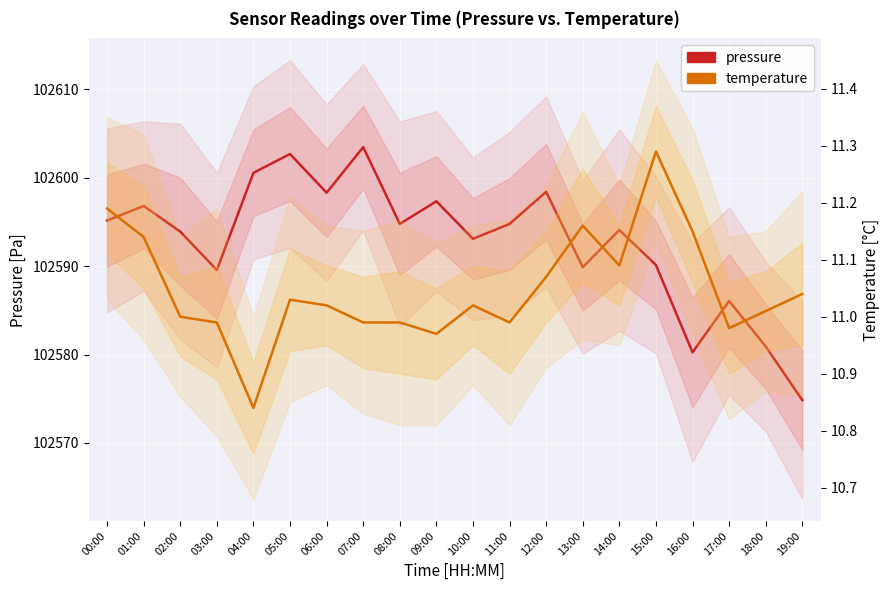

What is the sum of the temperature values at 01:00 and 00:00?

22.3